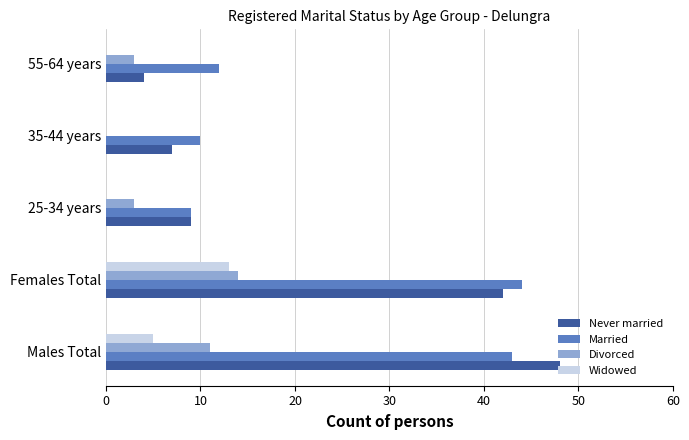

The value of Divorced at Males Total is 4. True or false?

False